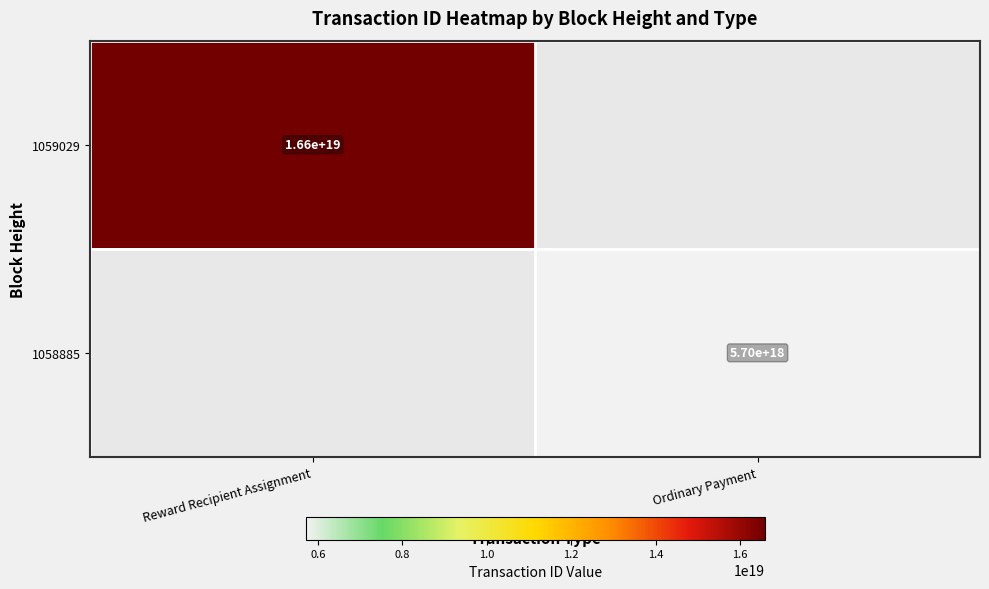

True or false: 1059029 has a value of 4361140850709570048 at Reward Recipient Assignment.

False